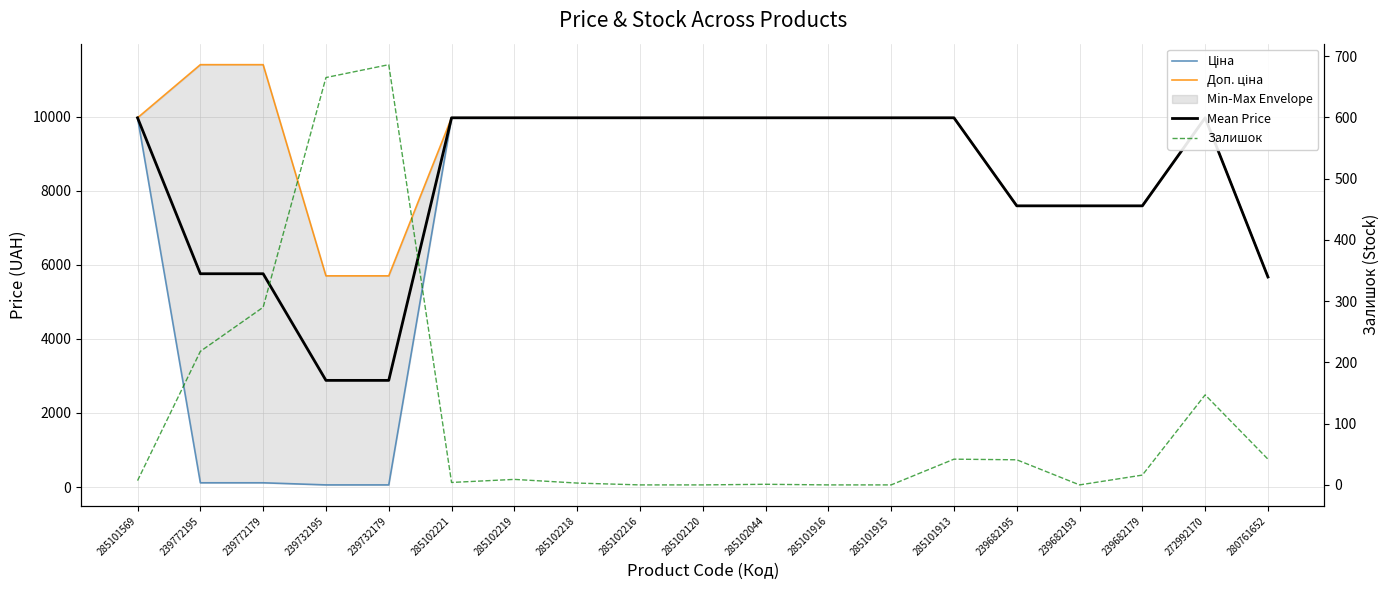

True or false: Залишок has a value of 147.0 at 272992170.

True